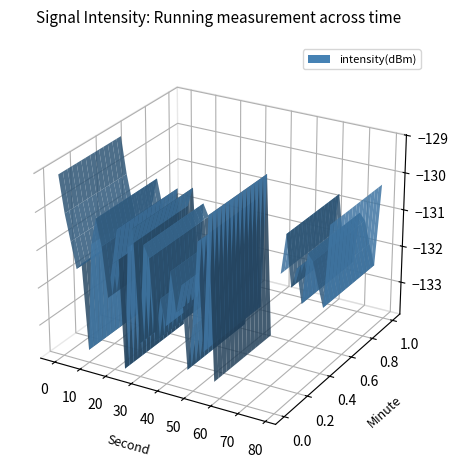

Reading left to right, list all the values displayed in this chart.

-129.1	-130.1	-130.8	-131.5	-131.3	-133.6	-130.7	-130.0	-130.7	-132.0	-131.1	-130.1	-133.8	-130.5	-130.0	-133.0	-130.4	-130.7	-132.8	-131.7	-132.3	-130.9	-131.9	-131.2	-133.4	-132.2	-129.9	-132.8	-129.2	-133.5	-131.9	-130.8	-132.2	-131.6	-132.5	-131.1	-131.3	-131.9	-132.5	-130.3